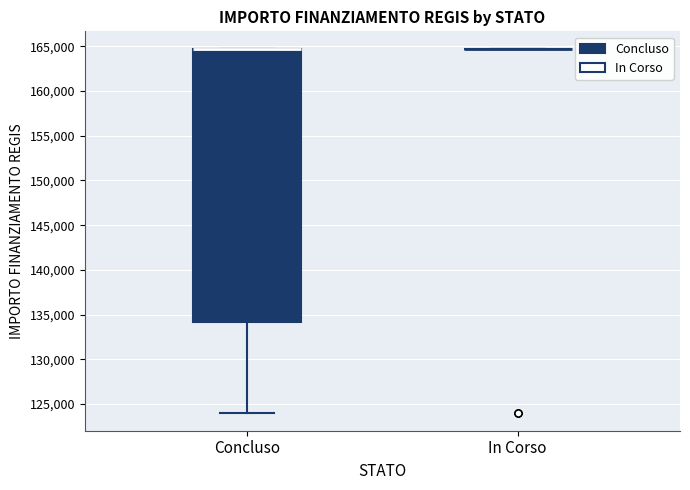

Reading left to right, read every box against the y-axis: the position of its median line, the range the box covers, and the ends of its whiskers. The values are not printed on the chart, so give them approximately, as read against the axis.

Concluso: median 164500 (drawn on the box's upper edge), box 134000 to 164500, whiskers 124000 to 164500
In Corso: box collapsed to a line at 164500, whiskers 164500 to 164500